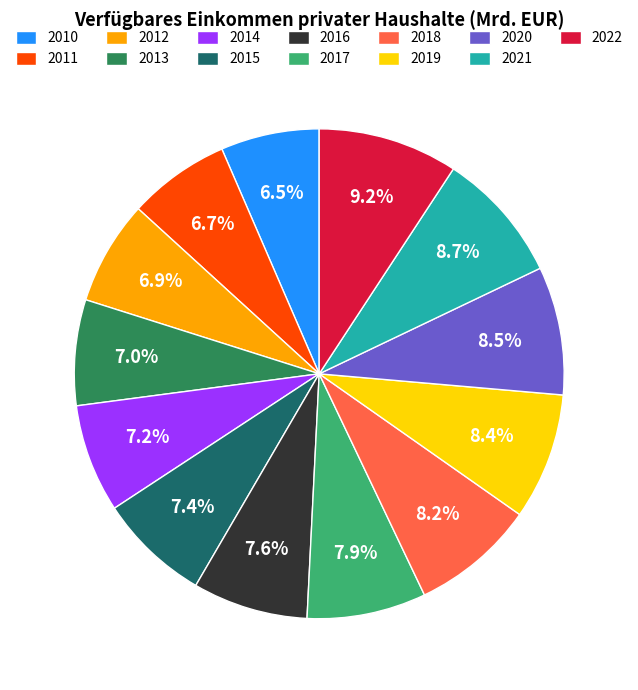

The 2014 slice represents 1% of the pie. True or false?

False